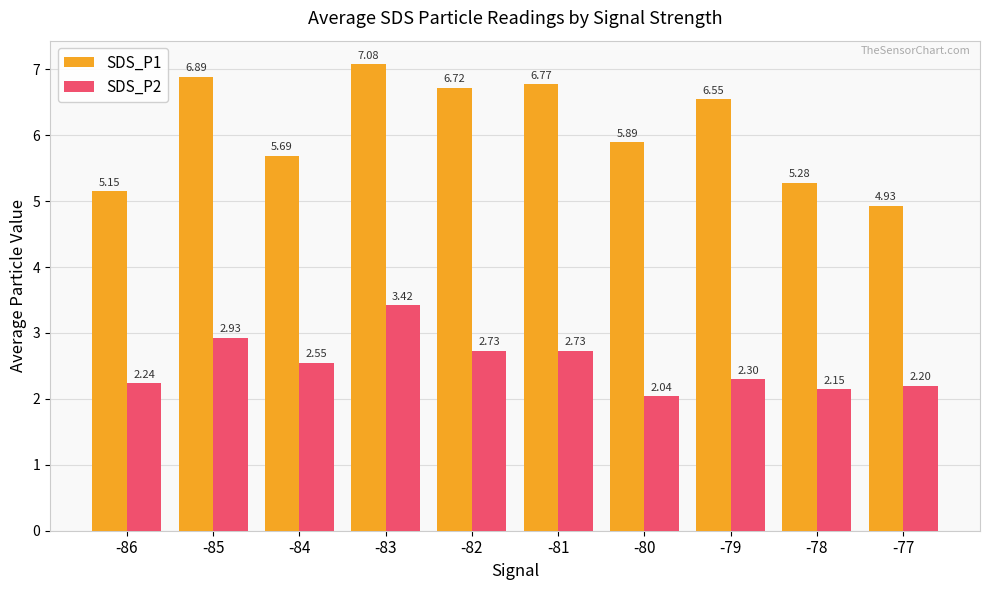

What is the greatest value displayed?

7.1